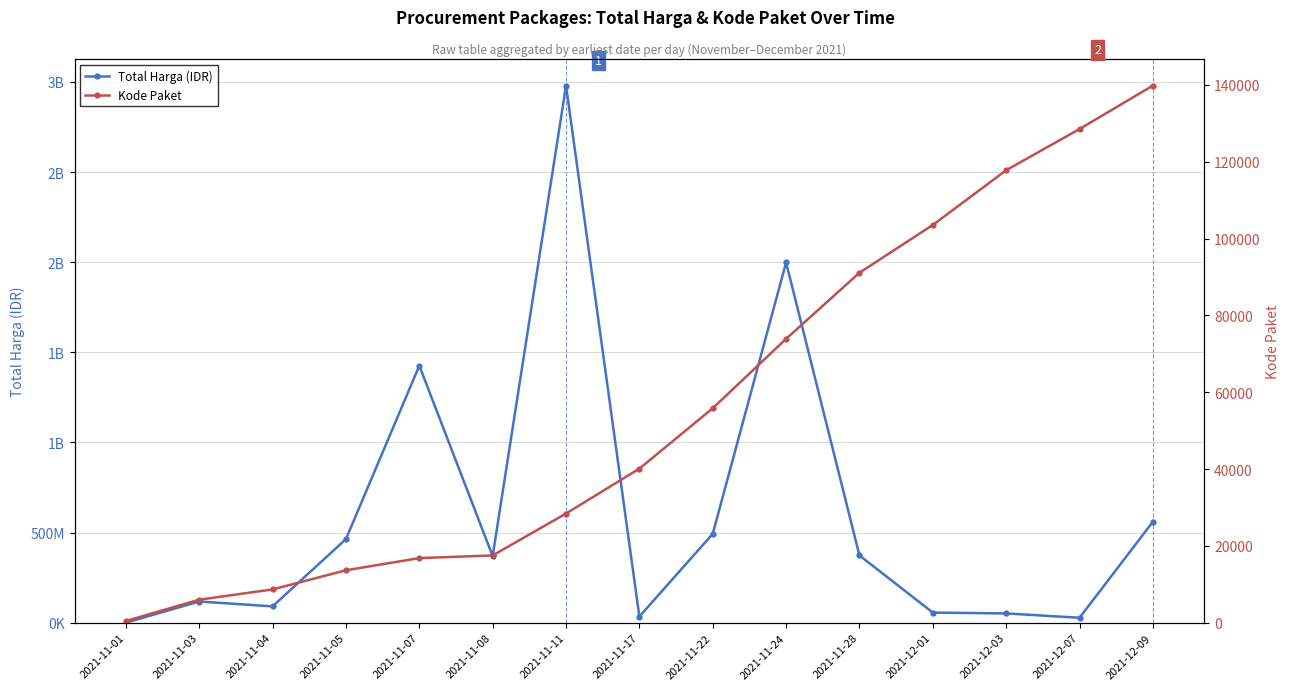

How many data points in Total Harga (IDR) are above 369465000?

7